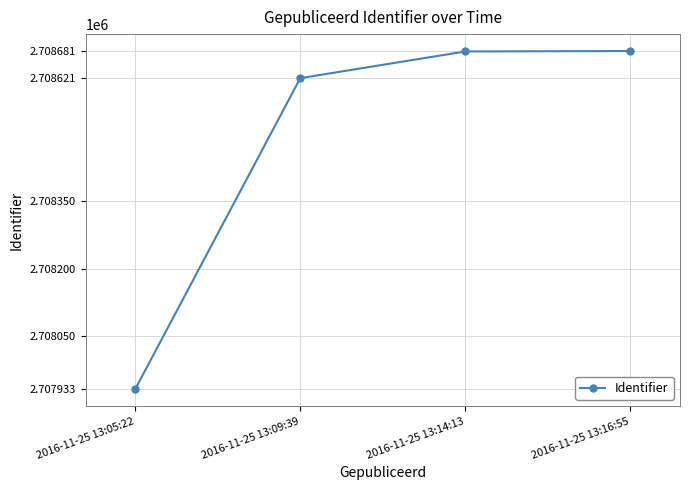

What is the smallest value displayed?

2707933